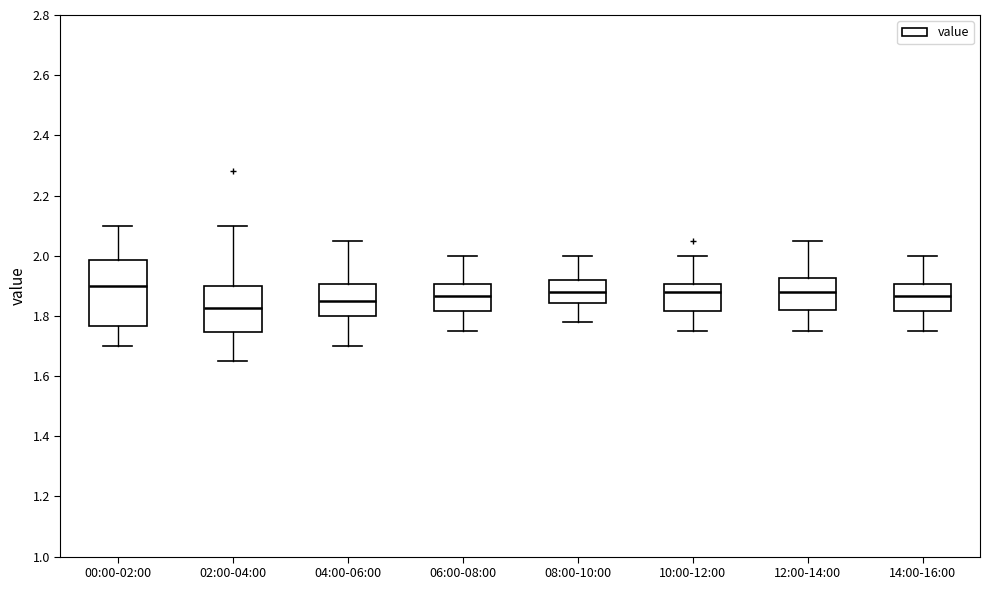

Reading left to right, transcribe this box plot: for each box, give where its median line is, the range the box spans, and where its two whiskers end, as read against the y-axis. The values are not printed on the chart, so give them approximately, as read against the axis.

00:00-02:00: median 1.90, box 1.76 to 1.98, whiskers 1.70 to 2.10
02:00-04:00: median 1.82, box 1.74 to 1.90, whiskers 1.66 to 2.10
04:00-06:00: median 1.86, box 1.80 to 1.90, whiskers 1.70 to 2.06
06:00-08:00: median 1.86, box 1.82 to 1.90, whiskers 1.76 to 2.00
08:00-10:00: median 1.88, box 1.84 to 1.92, whiskers 1.78 to 2.00
10:00-12:00: median 1.88, box 1.82 to 1.90, whiskers 1.76 to 2.00
12:00-14:00: median 1.88, box 1.82 to 1.92, whiskers 1.76 to 2.06
14:00-16:00: median 1.86, box 1.82 to 1.90, whiskers 1.76 to 2.00